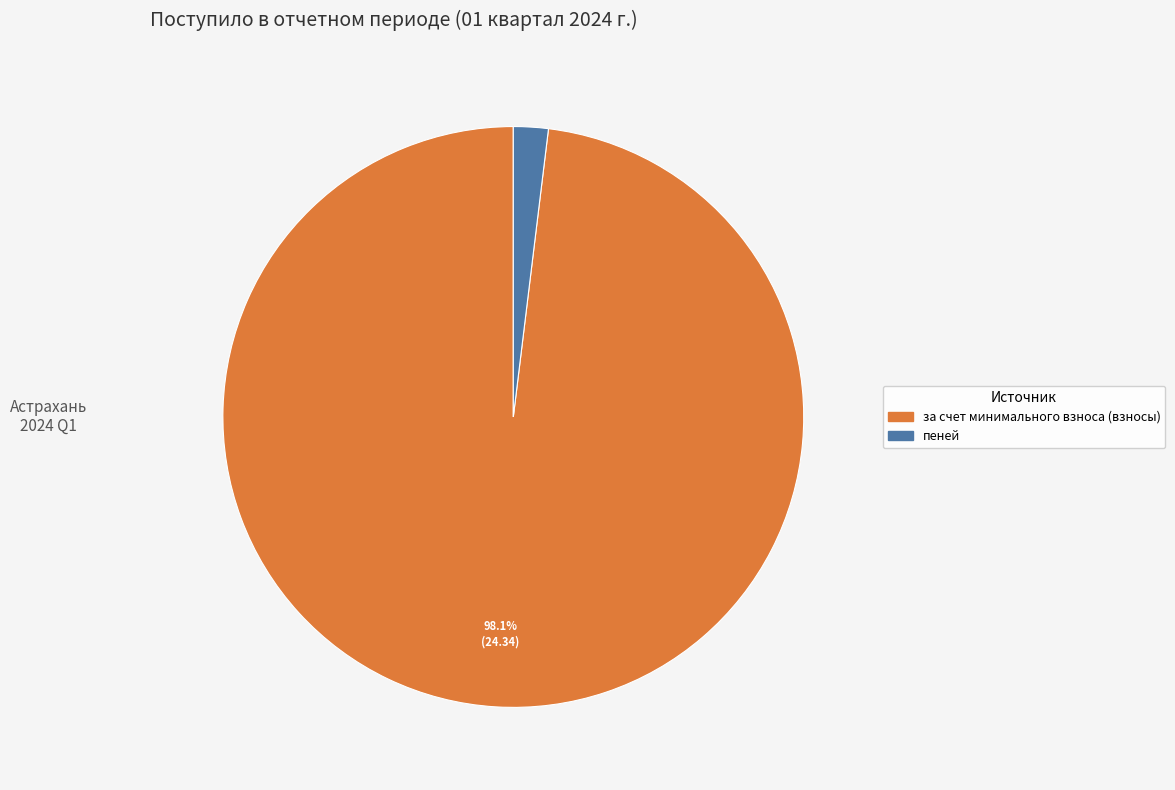

To the nearest percent, what is the difference between the largest and smallest slice percentages?

96%